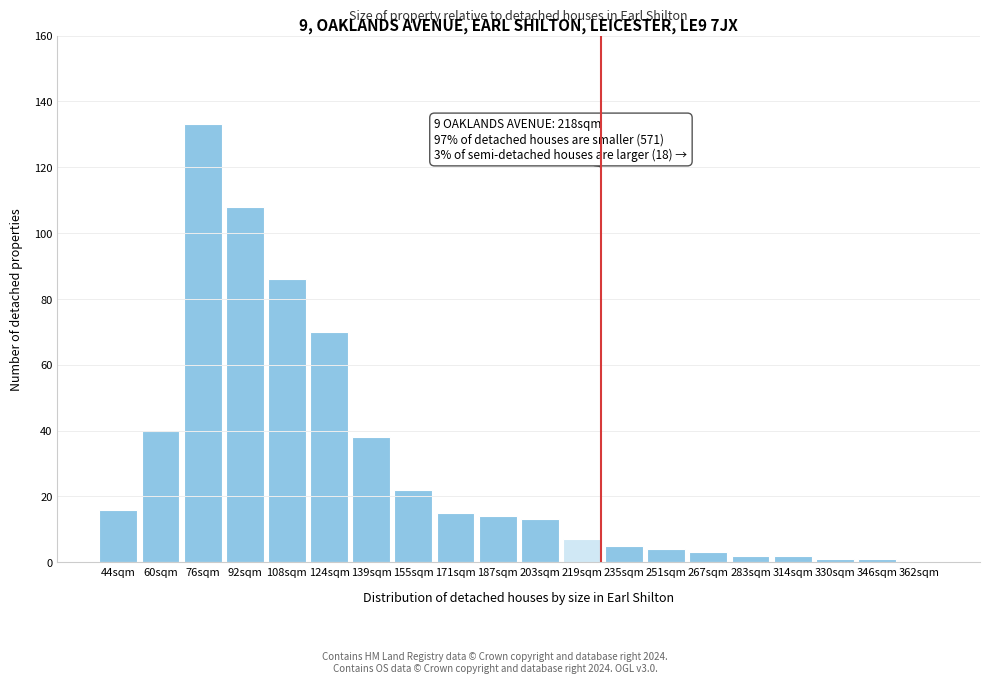

Reading left to right, transcribe all the data shown in this chart.

44sqm=16	60sqm=40	76sqm=133	92sqm=108	108sqm=86	124sqm=70	139sqm=38	155sqm=22	171sqm=15	187sqm=14	203sqm=13	219sqm=7	235sqm=5	251sqm=4	267sqm=3	283sqm=2	314sqm=2	330sqm=1	346sqm=1	362sqm=0